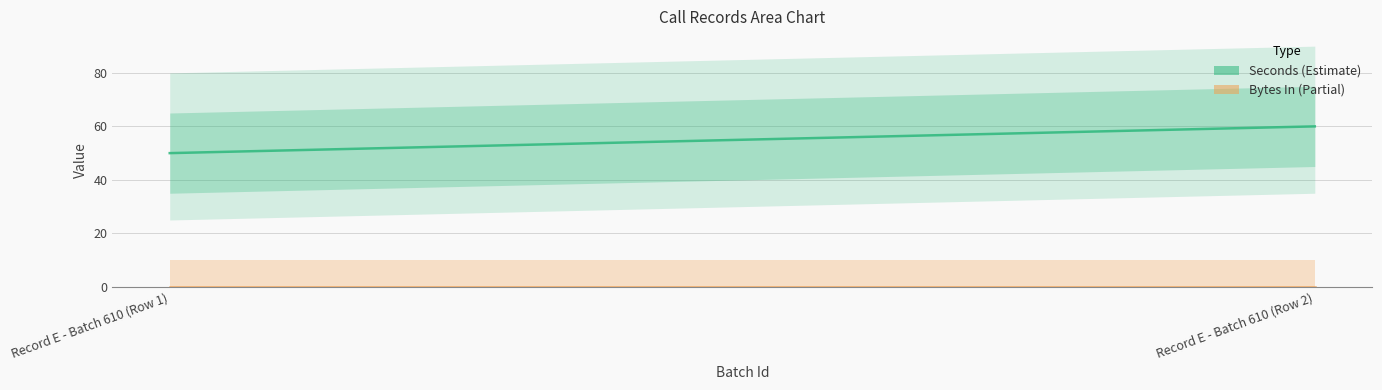

What is the sum of the Seconds (Estimate) values at Record E - Batch 610 (Row 1) and Record E - Batch 610 (Row 2)?

110